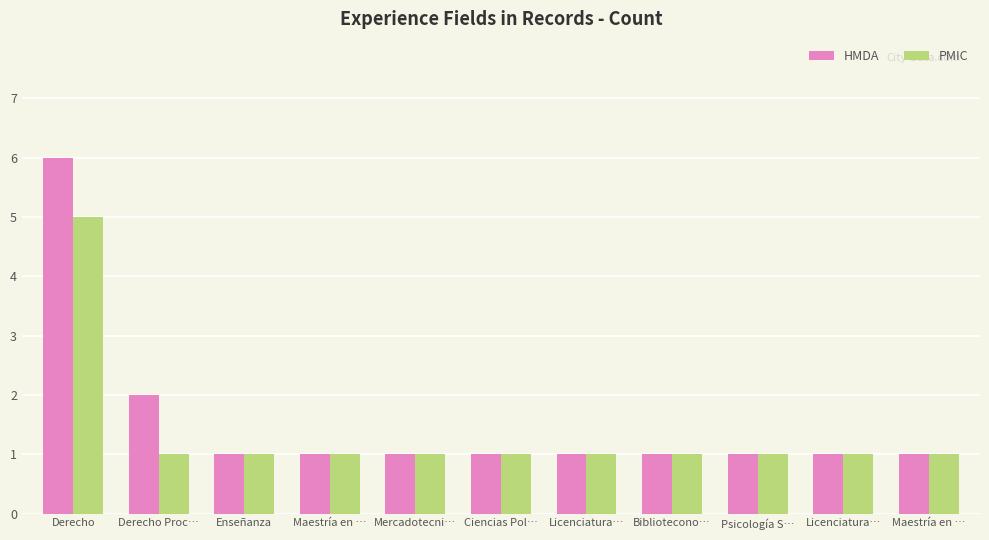

True or false: HMDA has a value of 1 at Bibliotecono….

True